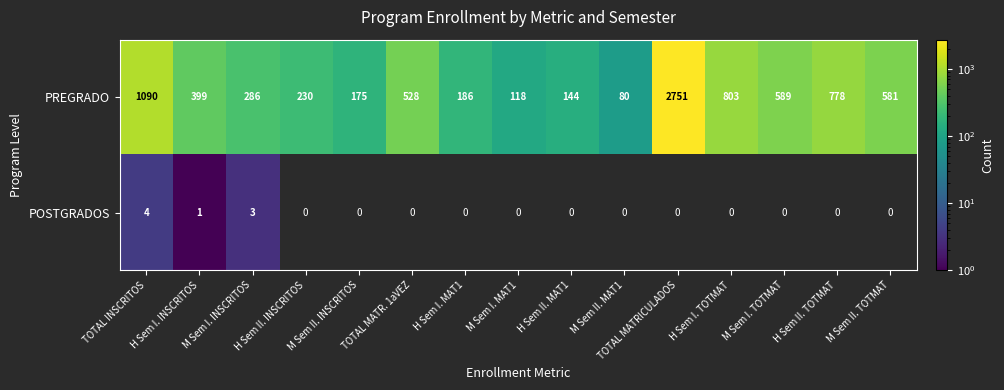

Where is PREGRADO nearest to the value 1415?

TOTAL INSCRITOS